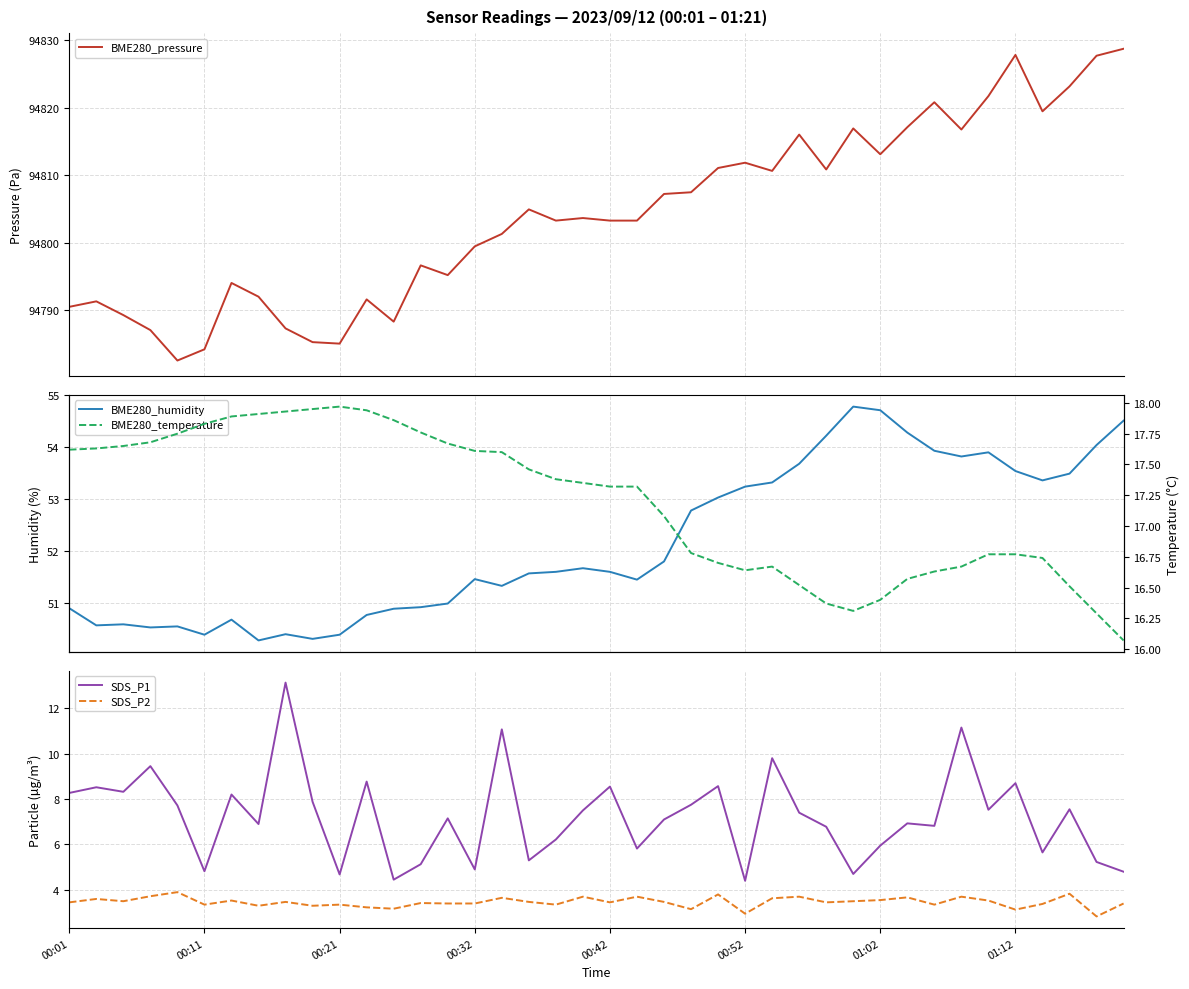

Is this an area chart (filled region under the line)?

No